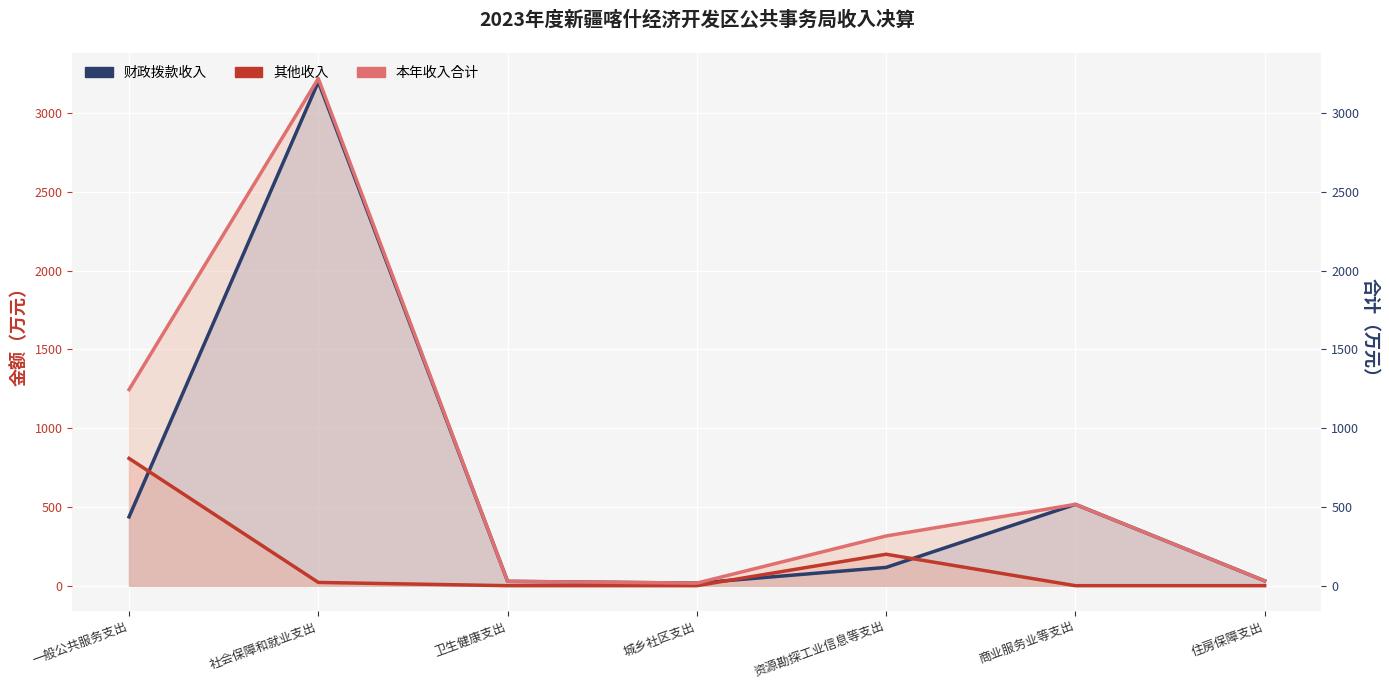

How many intersections are there between 其他收入 and 财政拨款收入?

3